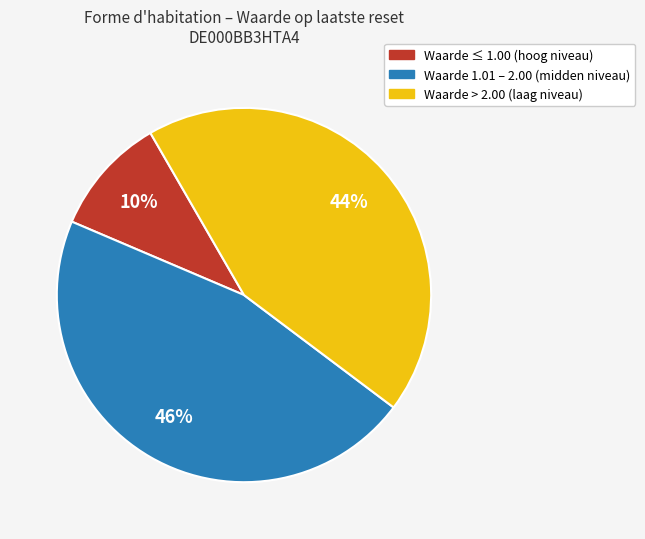

How many slices are in this pie chart?

3